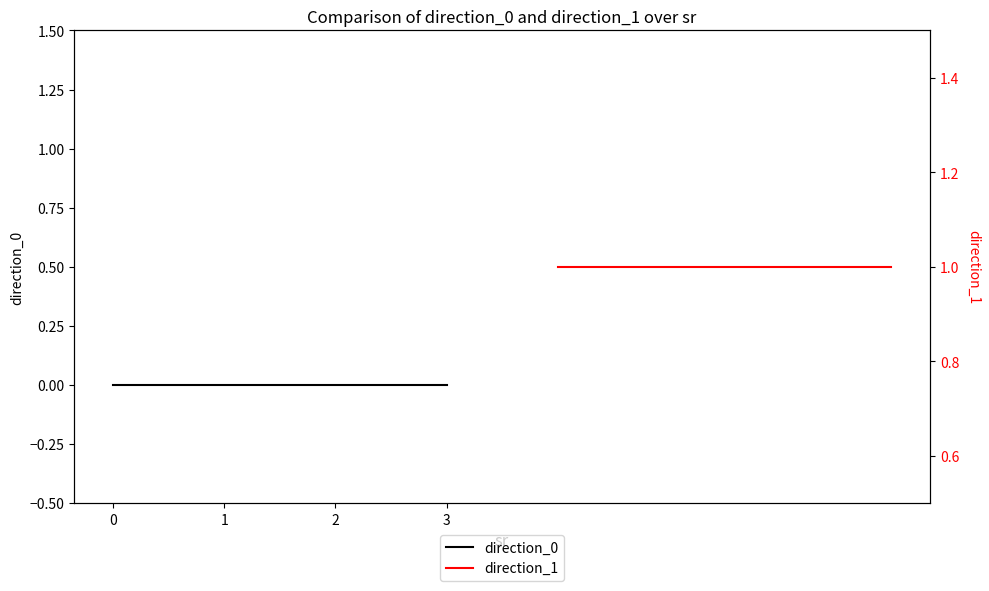

List the labels in order of direction_0 value, largest first.

0, 1, 2, 3